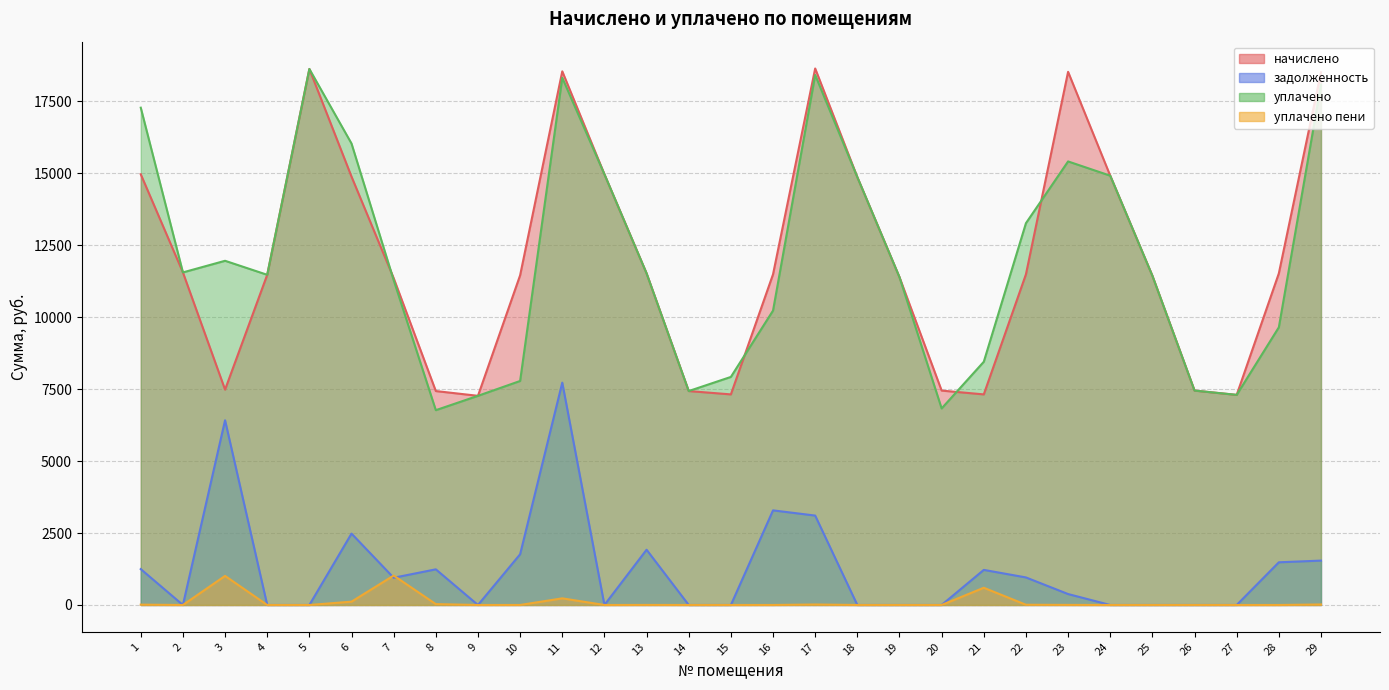

Which series changed the most between 17 and 22?

начислено